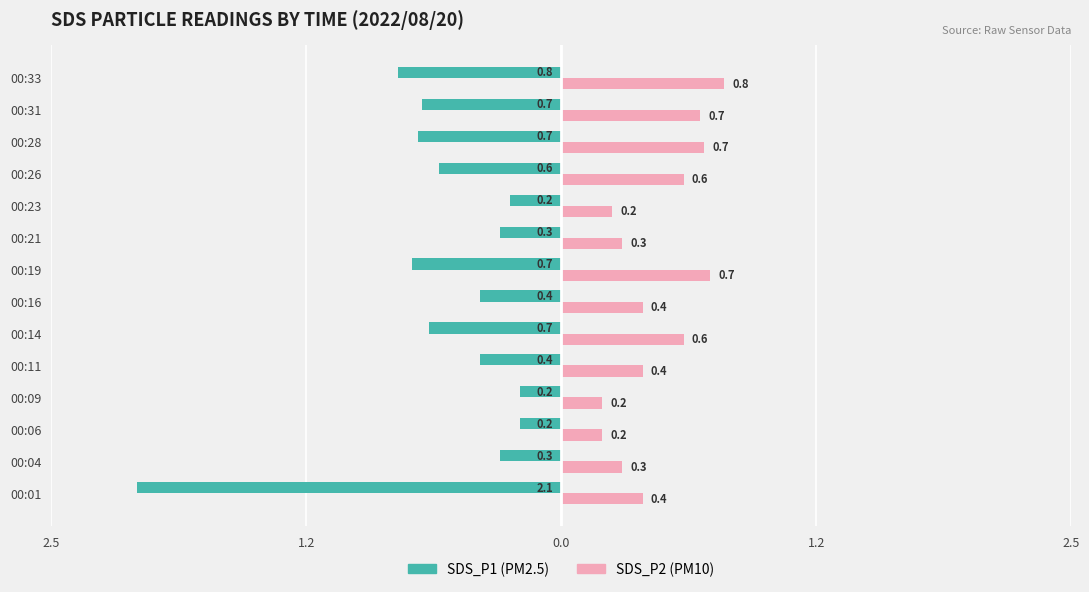

Reading left to right, transcribe all the data shown in this chart.

SDS_P1: -2.1	-0.3	-0.2	-0.2	-0.4	-0.7	-0.4	-0.7	-0.3	-0.2	-0.6	-0.7	-0.7	-0.8
SDS_P2: 0.4	0.3	0.2	0.2	0.4	0.6	0.4	0.7	0.3	0.2	0.6	0.7	0.7	0.8